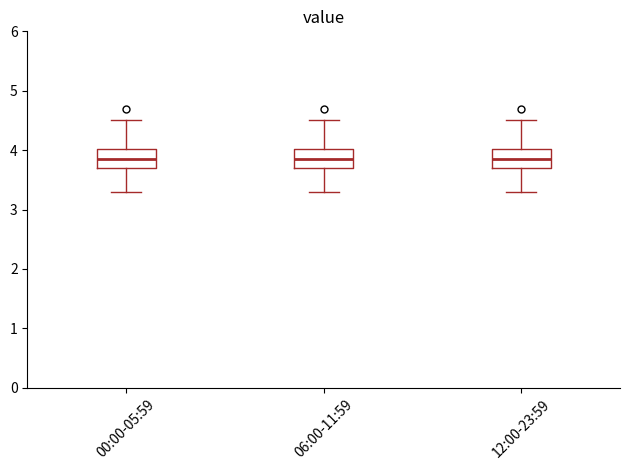

Where is the upper edge of the box for 00:00-05:59 on the y-axis? The values are not printed on the chart, so give them approximately, as read against the axis.

4.0